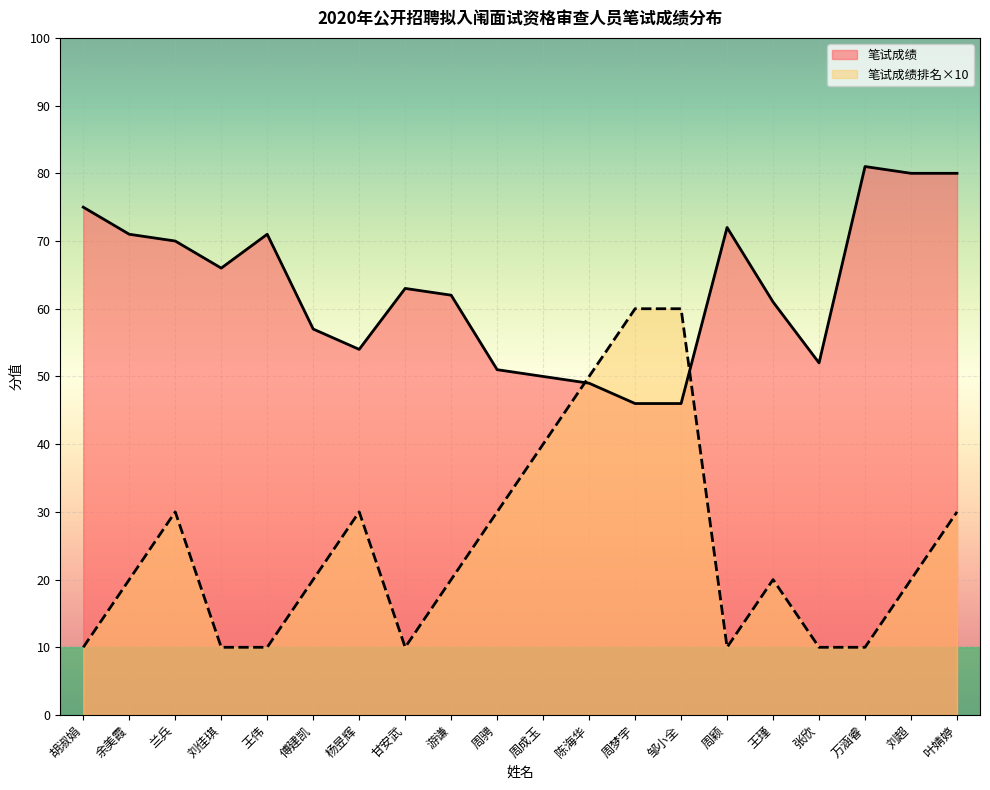

The 笔试成绩排名 series shows 20 at 傅建凯. True or false?

True